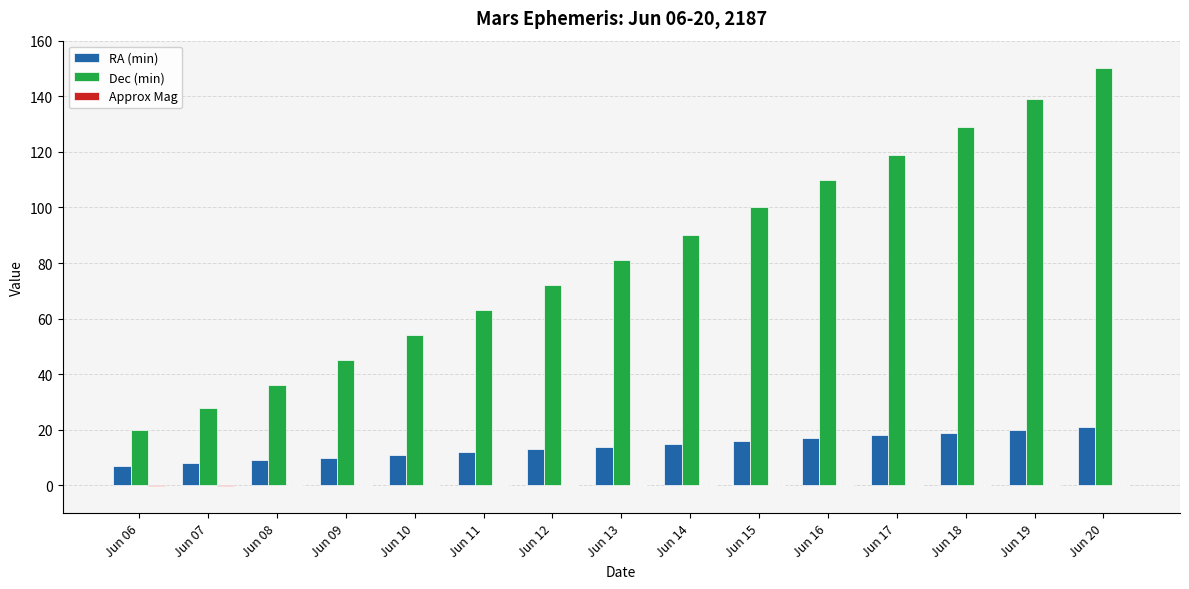

The Dec (min) series shows 90.0 at Jun 14. True or false?

True